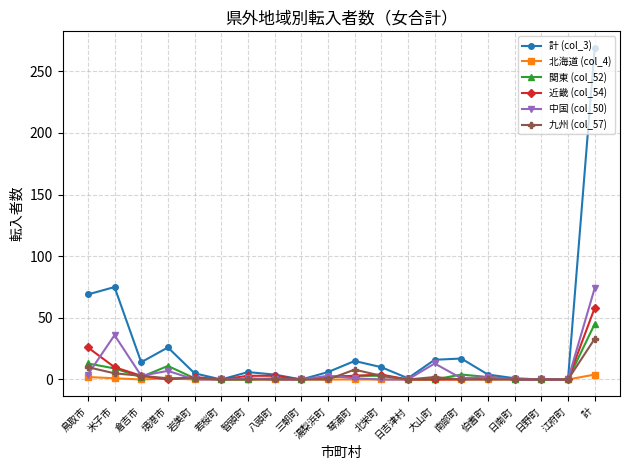

At which category is the sum across all series the highest?

計